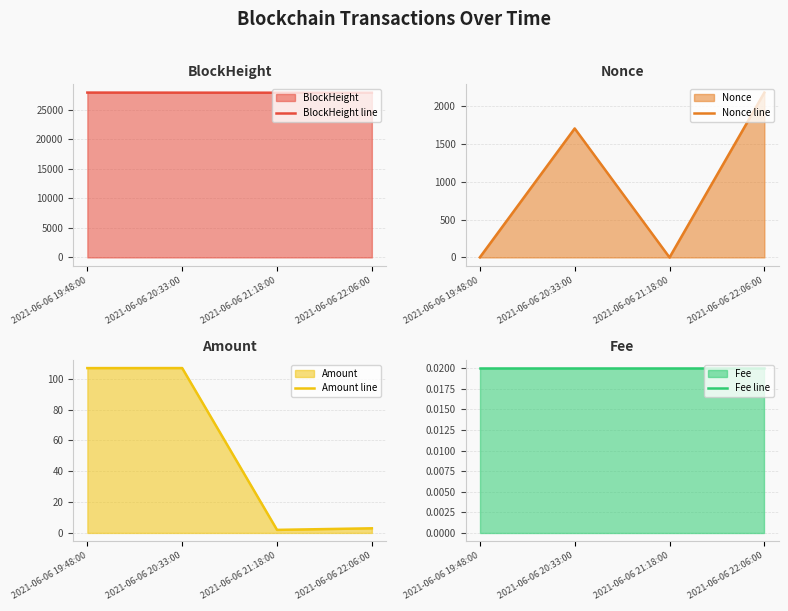

Where is the first local minimum for Amount line?

2021-06-06 21:18:00